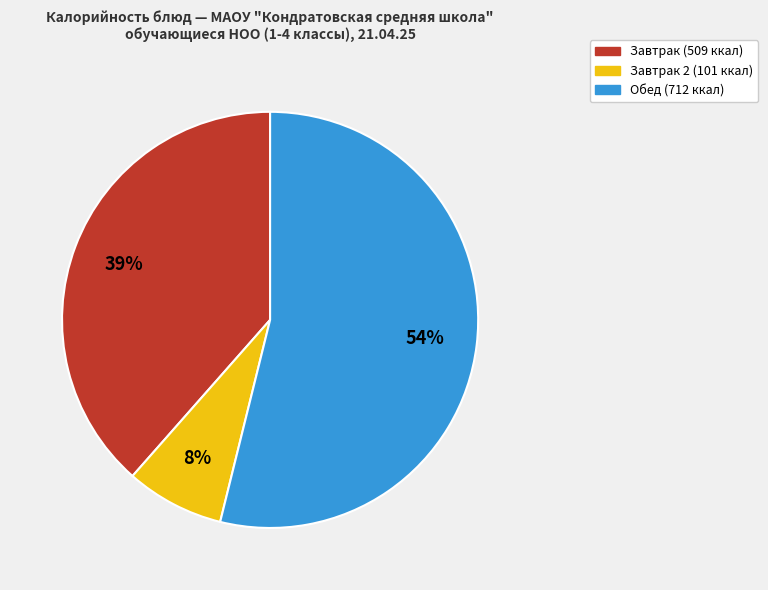

To the nearest percent, what is the average slice percentage?

33%